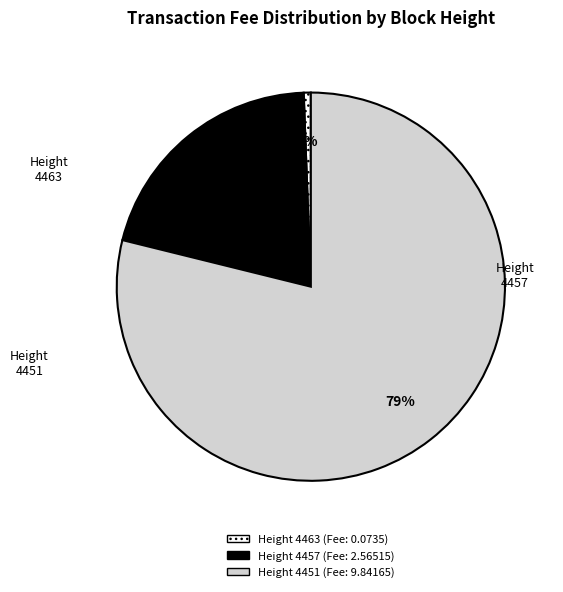

Is there any slice that represents more than half of the pie?

Yes